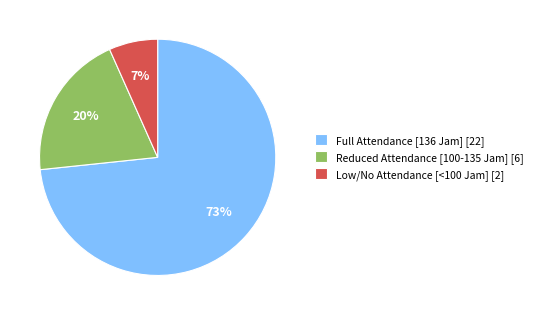

To the nearest percent, what portion does Low/No Attendance [<100 Jam] [2] represent?

7%